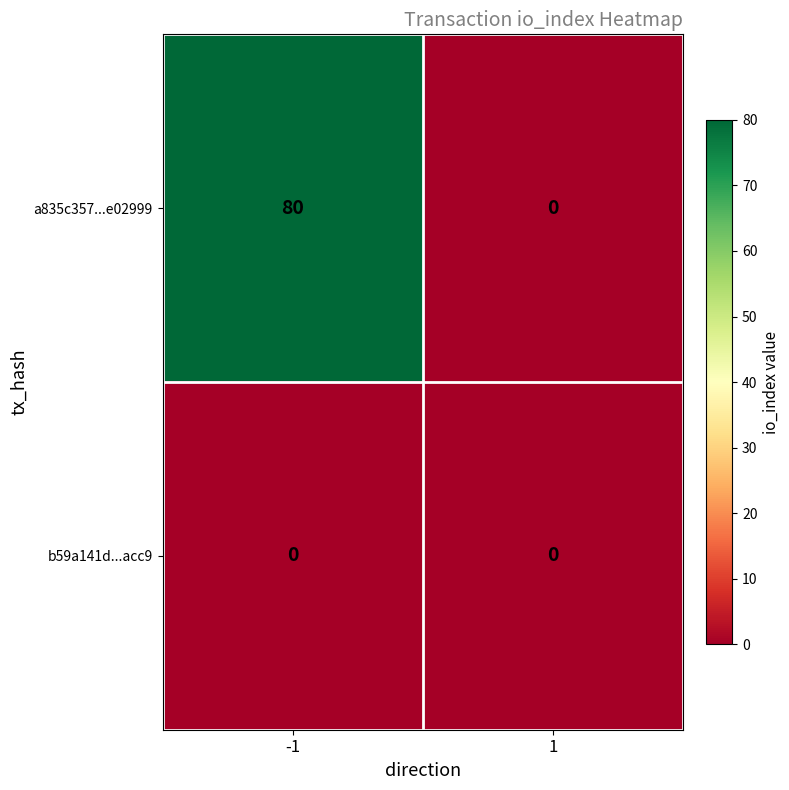

Reading left to right, transcribe all the data shown in this chart.

a835c357...e02999: -1=80	1=0
b59a141d...acc9: -1=0	1=0